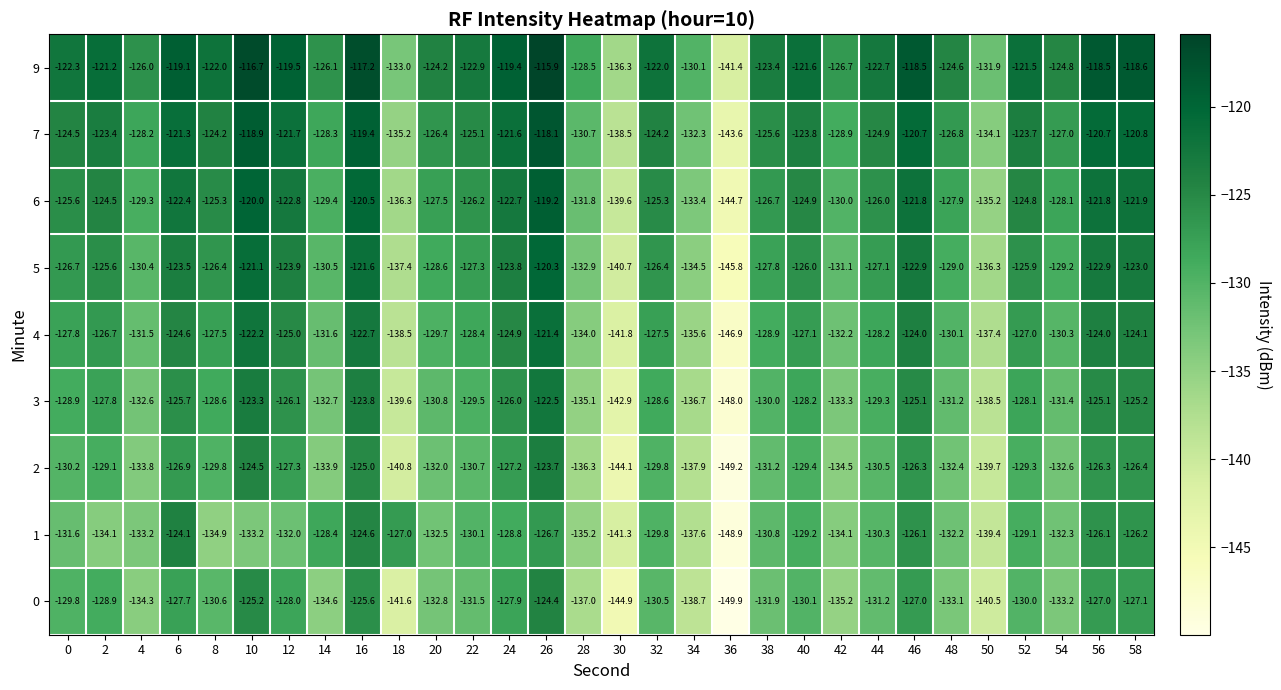

Which series has the largest total across all categories?

9